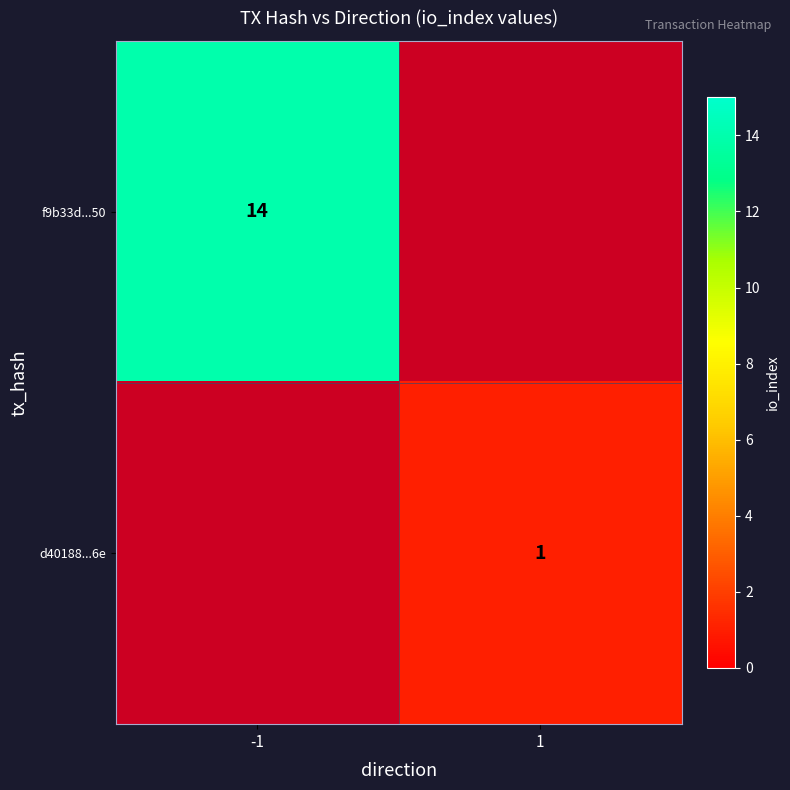

Count the number of data series in this chart.

2